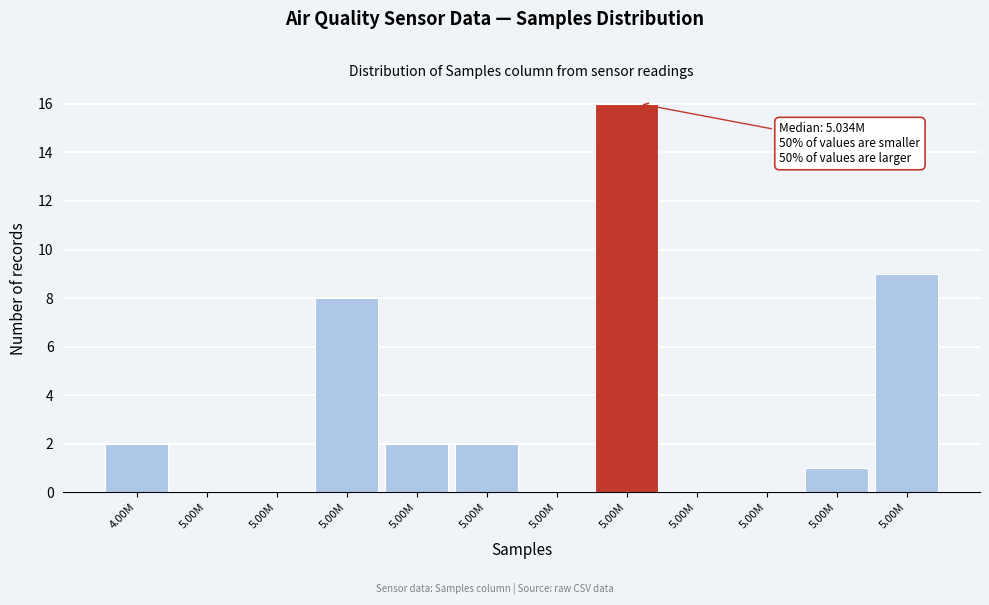

How many distinct data groups are displayed?

1